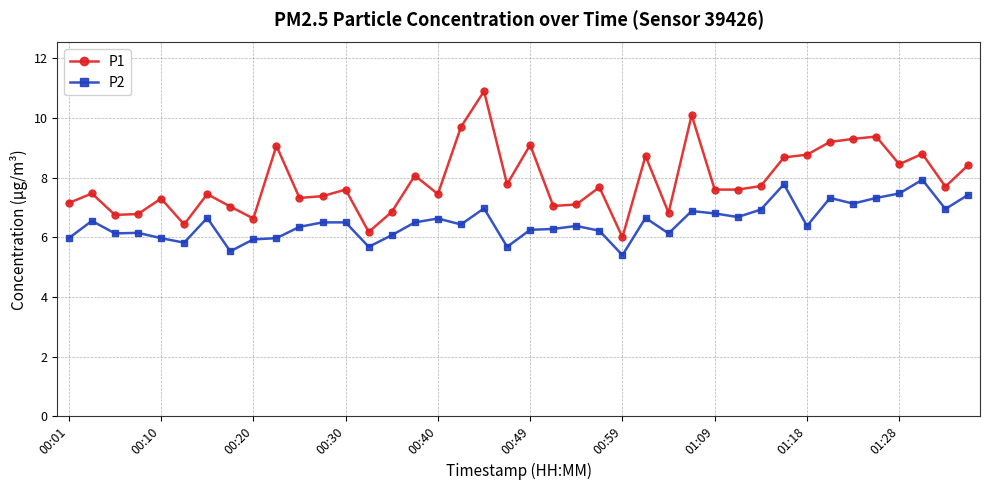

Which series has the widest spread of values?

P1